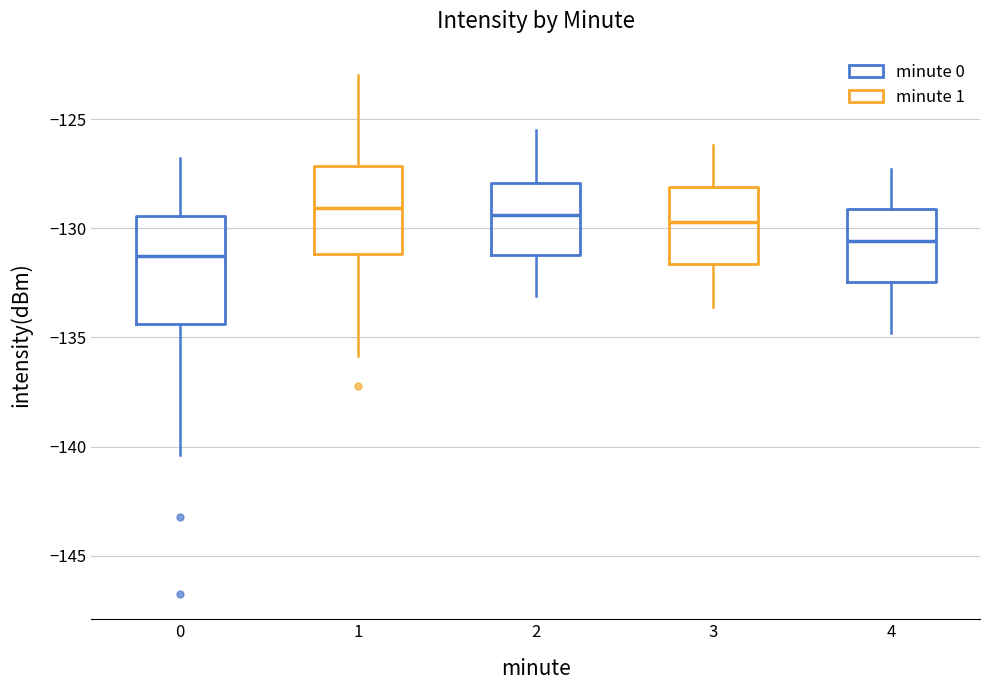

Where does the median line of the box at x = 1 sit on the y-axis? The values are not printed on the chart, so give them approximately, as read against the axis.

-129.0